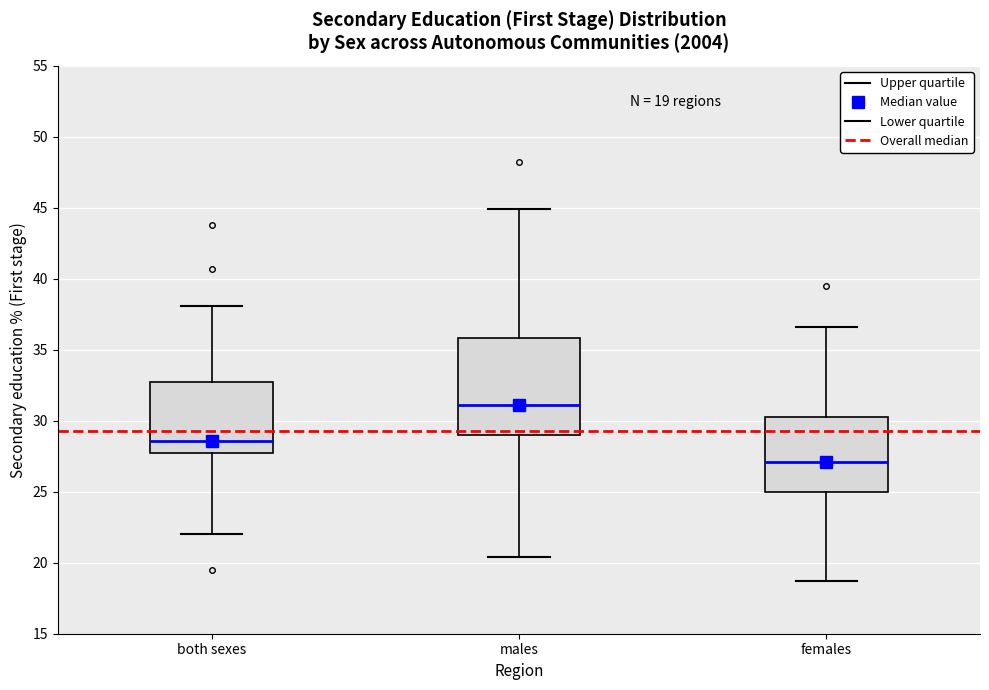

Comparing the boxes themselves (not the whiskers), which one is the tallest?

males